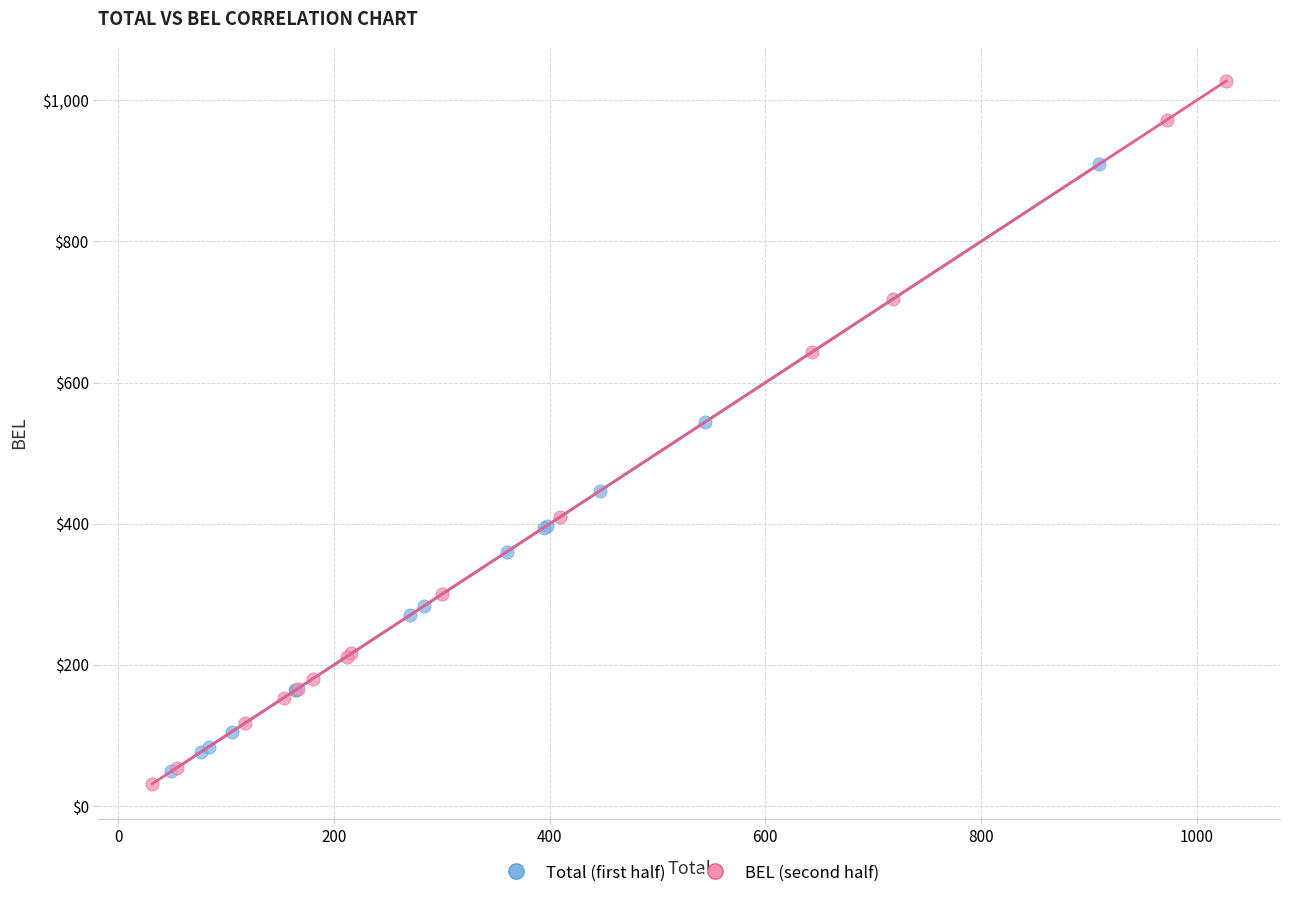

What are all the series names shown in the legend?

Total (first half), BEL (second half)